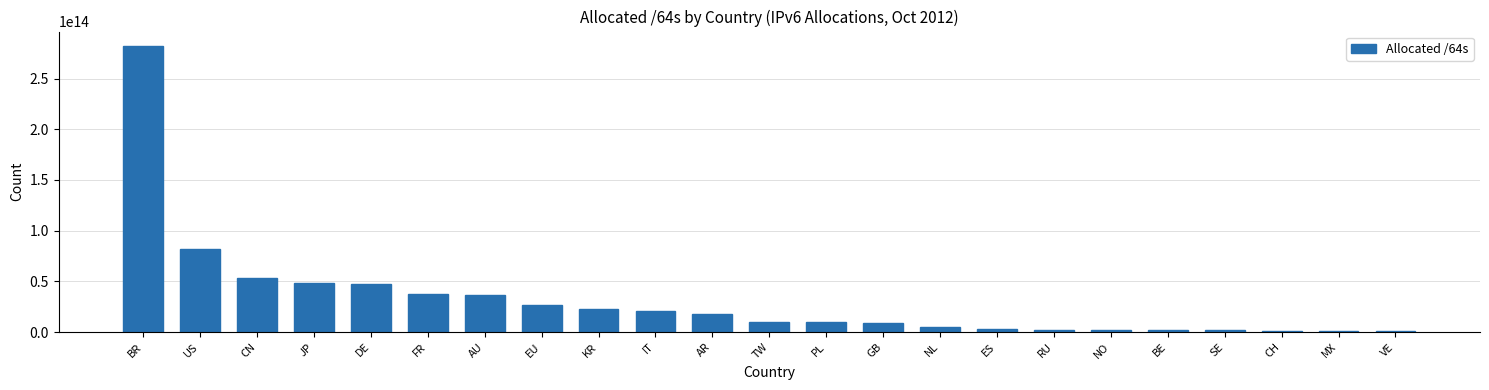

At which label is the value closest to 141759690604544?

US